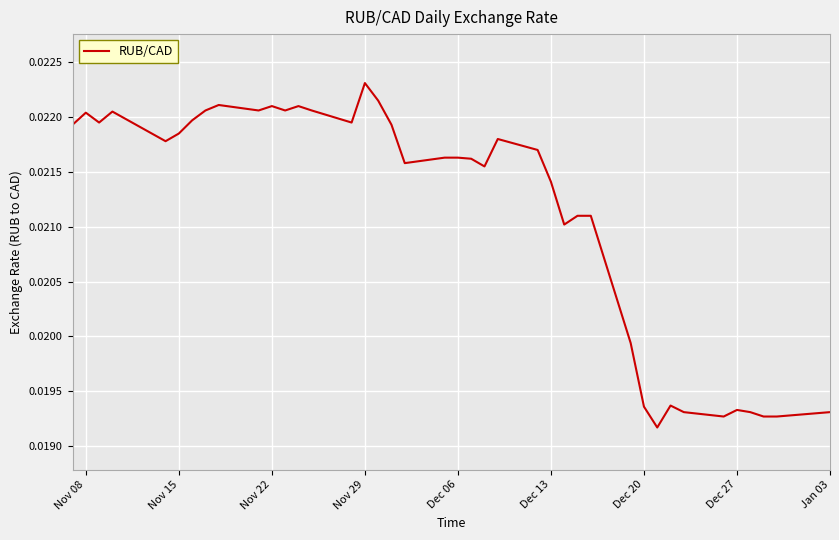

Count the number of data series in this chart.

1